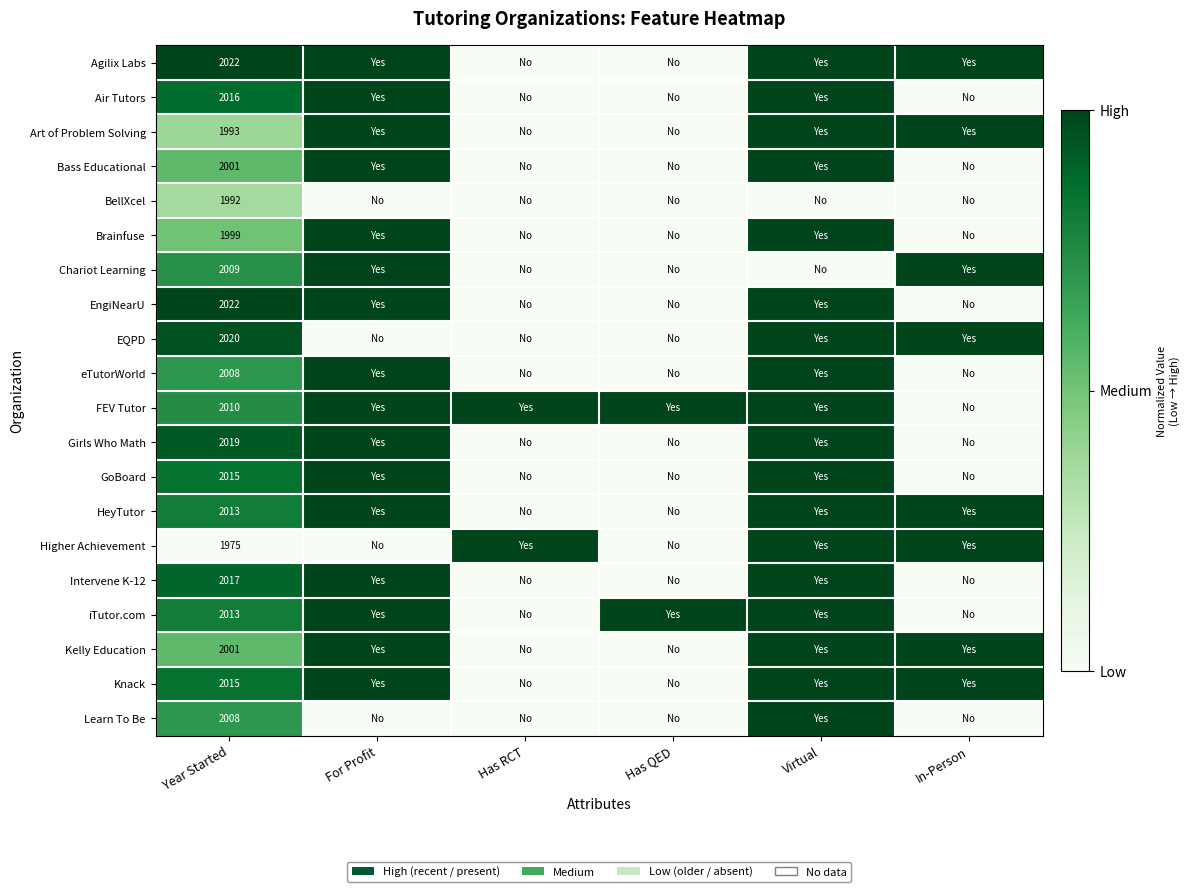

Is it true that Bass Educational equals 2001 at Year Started?

True